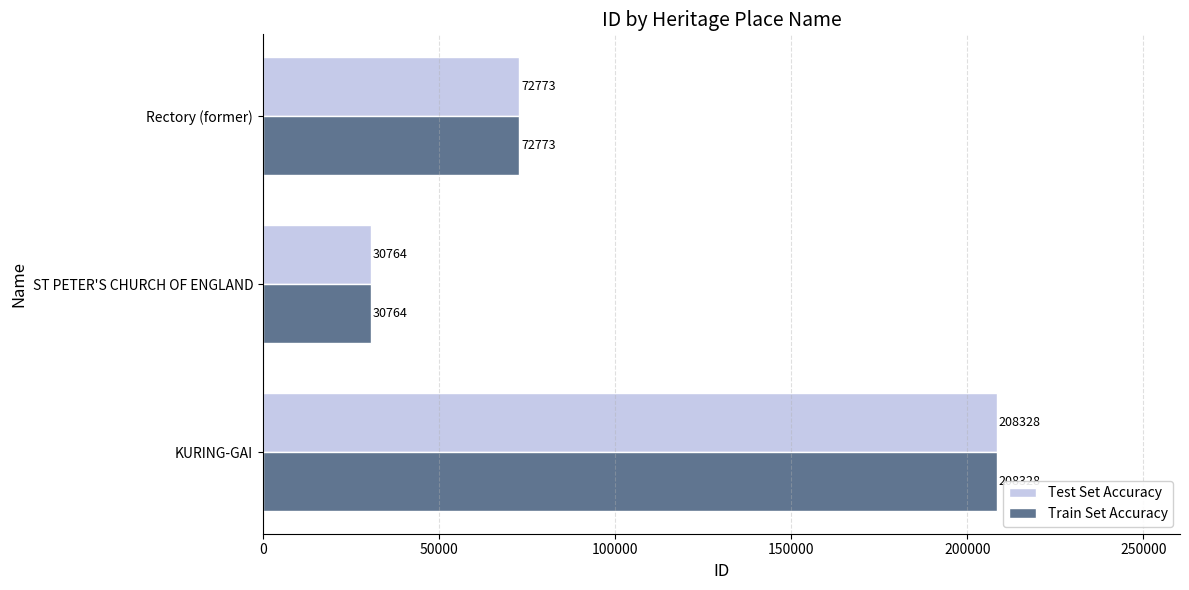

Which category has the highest value across all series?

KURING-GAI